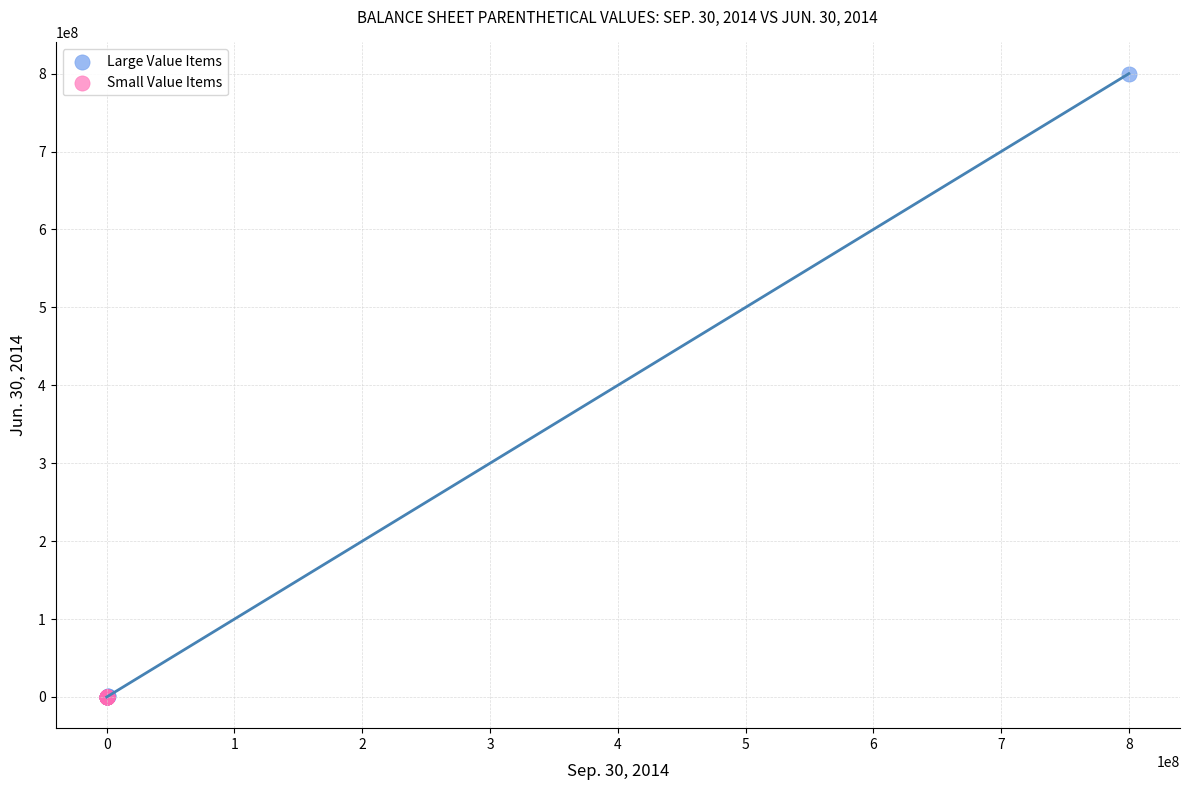

Which series reaches the maximum Y coordinate?

Large Value Items